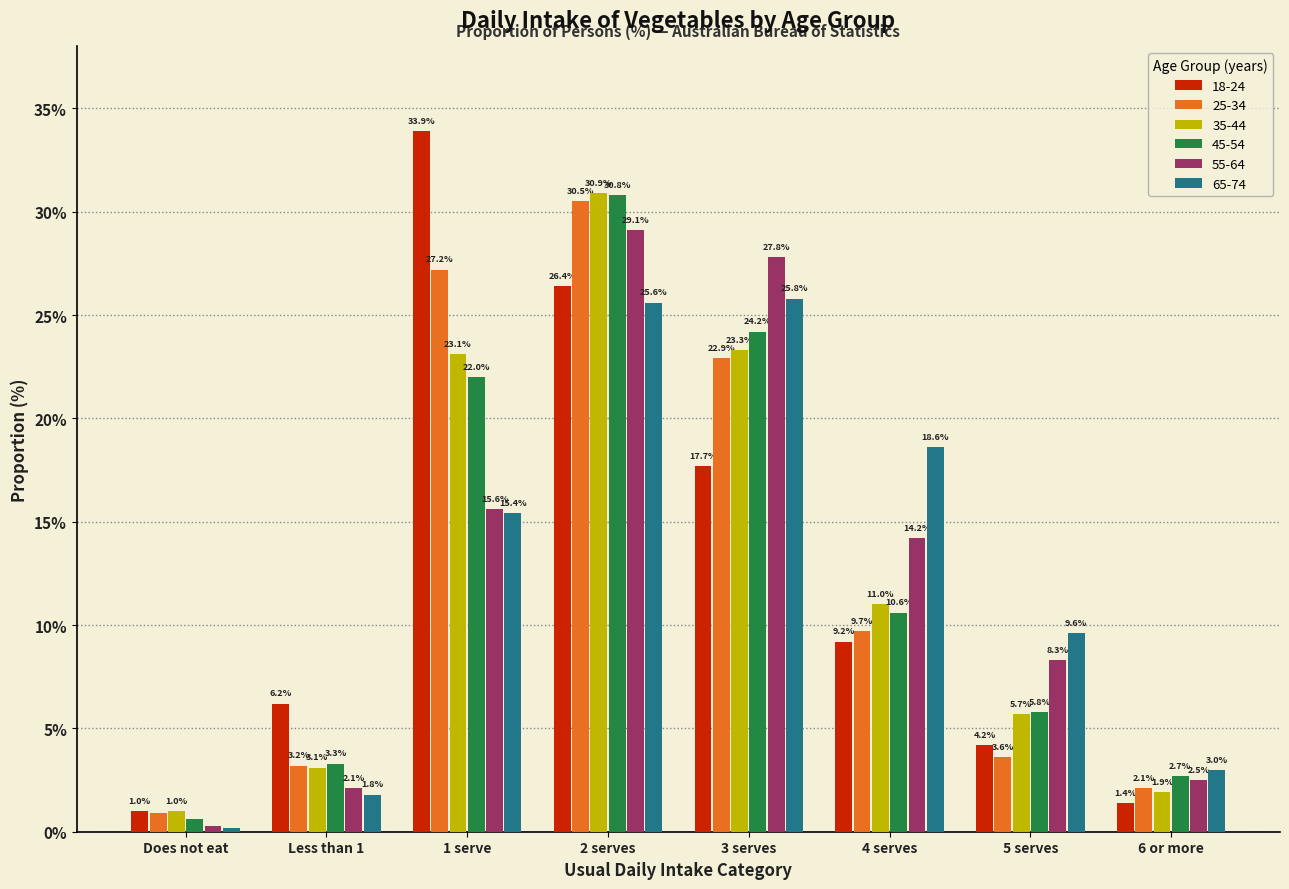

Reading left to right, what are all the values shown in this chart?

18-24: 1.0	6.2	33.9	26.4	17.7	9.2	4.2	1.4
25-34: 0.9	3.2	27.2	30.5	22.9	9.7	3.6	2.1
35-44: 1.0	3.1	23.1	30.9	23.3	11.0	5.7	1.9
45-54: 0.6	3.3	22.0	30.8	24.2	10.6	5.8	2.7
55-64: 0.3	2.1	15.6	29.1	27.8	14.2	8.3	2.5
65-74: 0.2	1.8	15.4	25.6	25.8	18.6	9.6	3.0